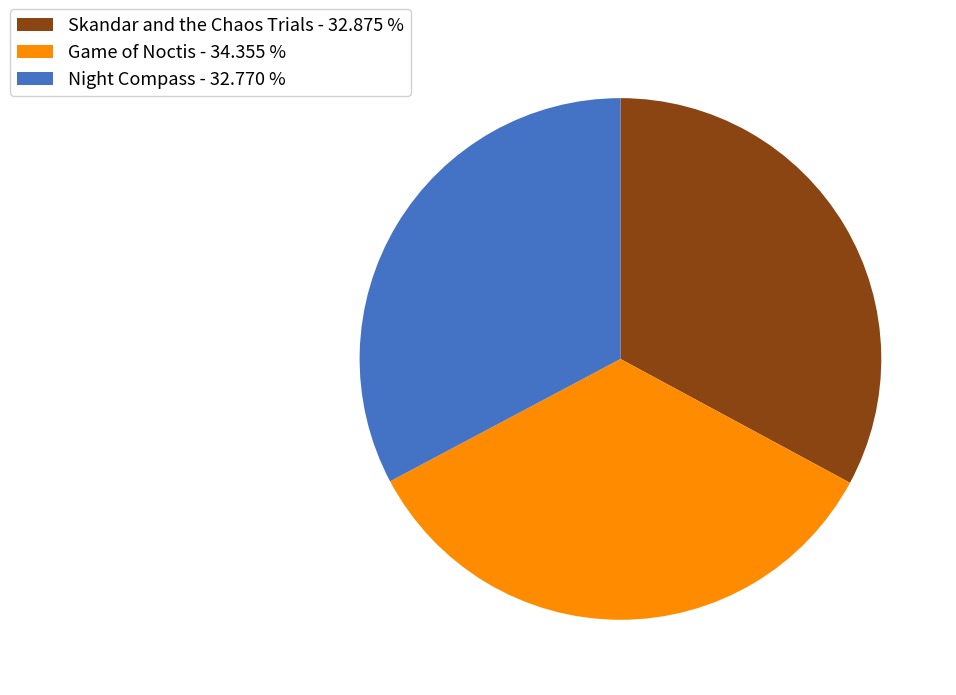

Does any single category account for the majority?

No